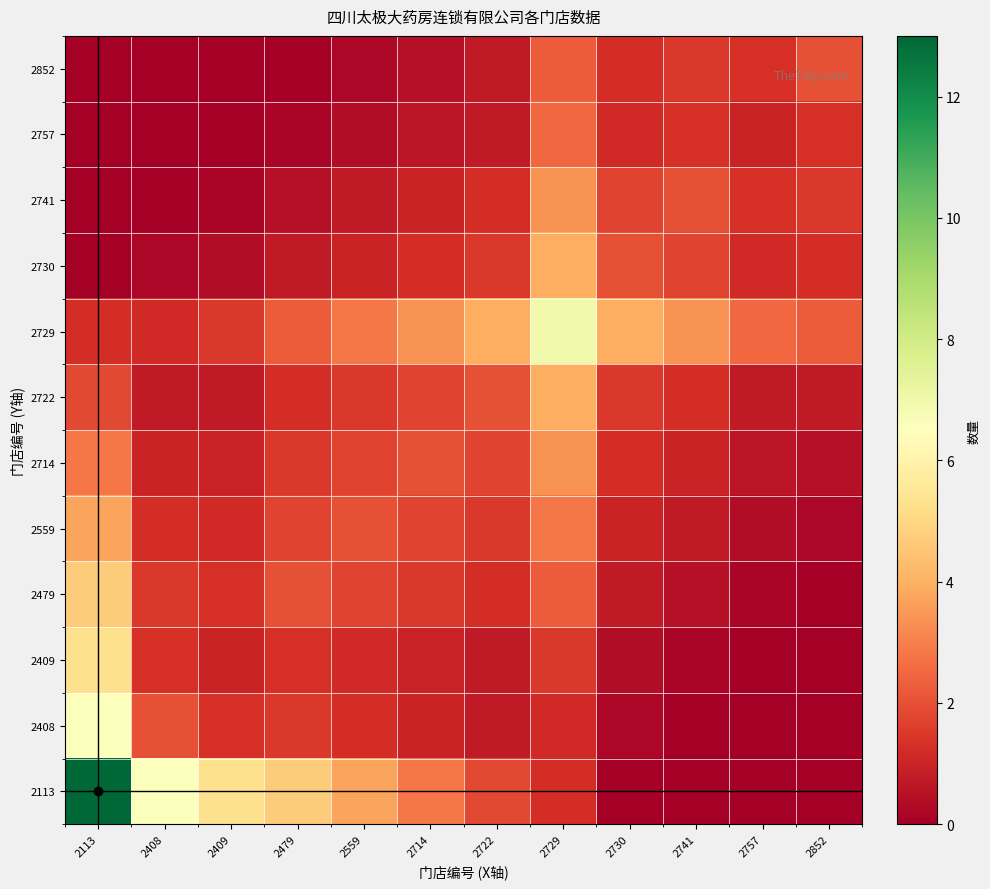

At which category is the sum across all series the highest?

2113